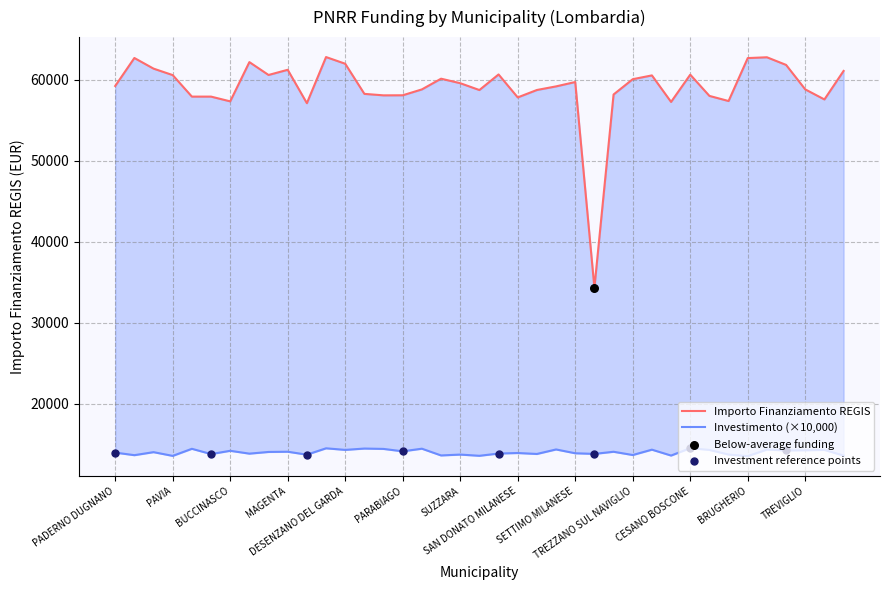

Which series reaches the minimum Y coordinate?

INVESTIMENTO